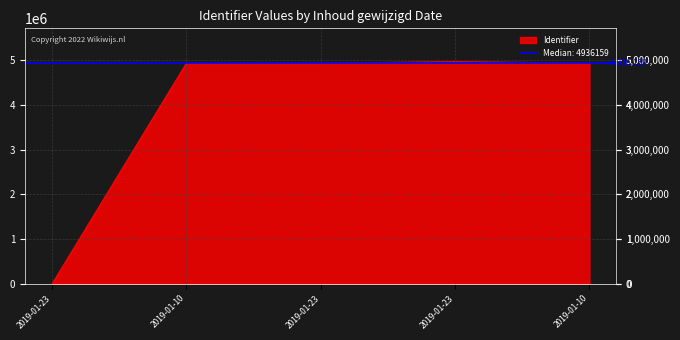

At which label is the value closest to 2484545?

2019-01-10 11:17:19